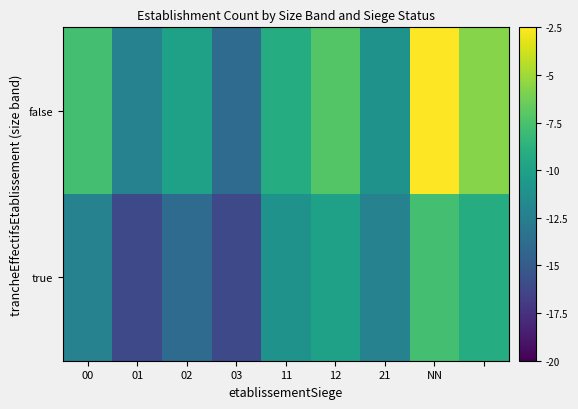

At which category is the sum across all series the highest?

NN